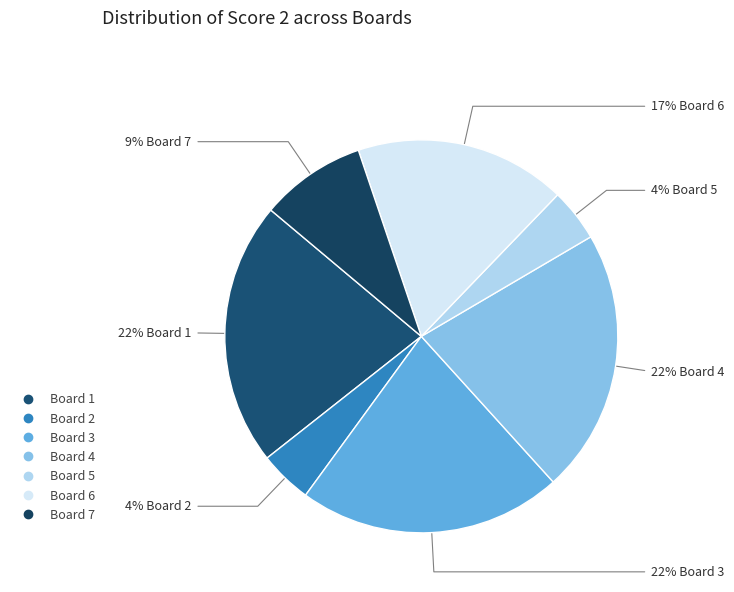

Between Board 3 and Board 2, which is larger?

Board 3